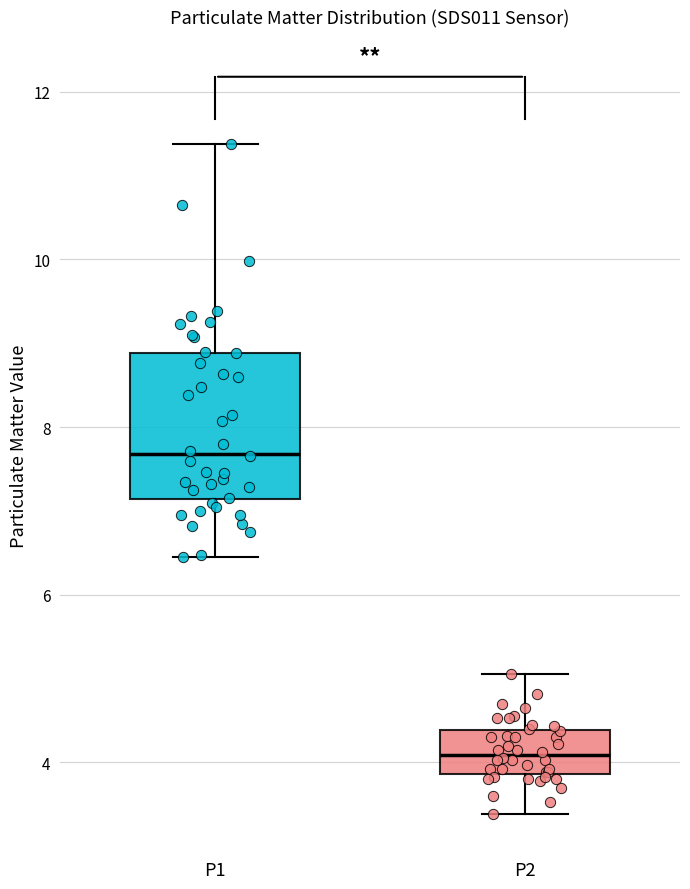

Reading left to right, read every box against the y-axis: the position of its median line, the range the box covers, and the ends of its whiskers. The values are not printed on the chart, so give them approximately, as read against the axis.

P1: median 7.6, box 7.2 to 8.8, whiskers 6.4 to 11.4
P2: median 4.0, box 3.8 to 4.4, whiskers 3.4 to 5.0